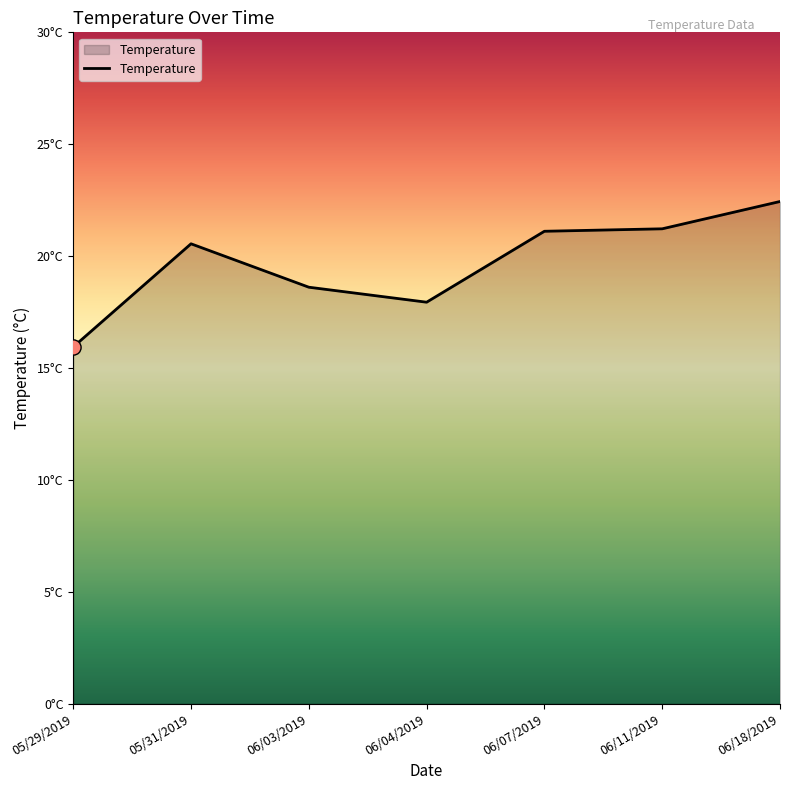

Approximately how many times larger is the value at 06/18/2019 compared to 05/31/2019?

1.1